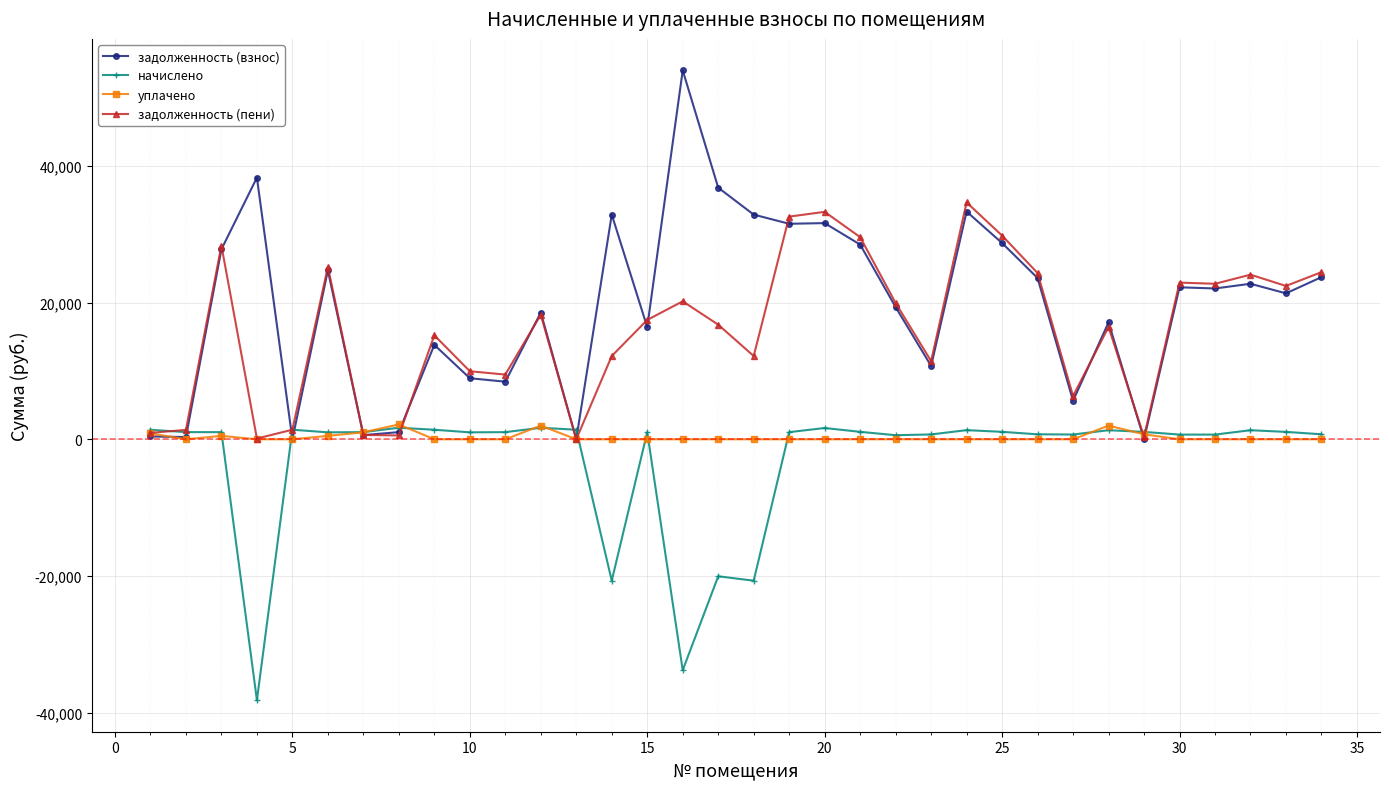

True or false: задолженность (пени) has more than 2 points higher than both neighbors.

True